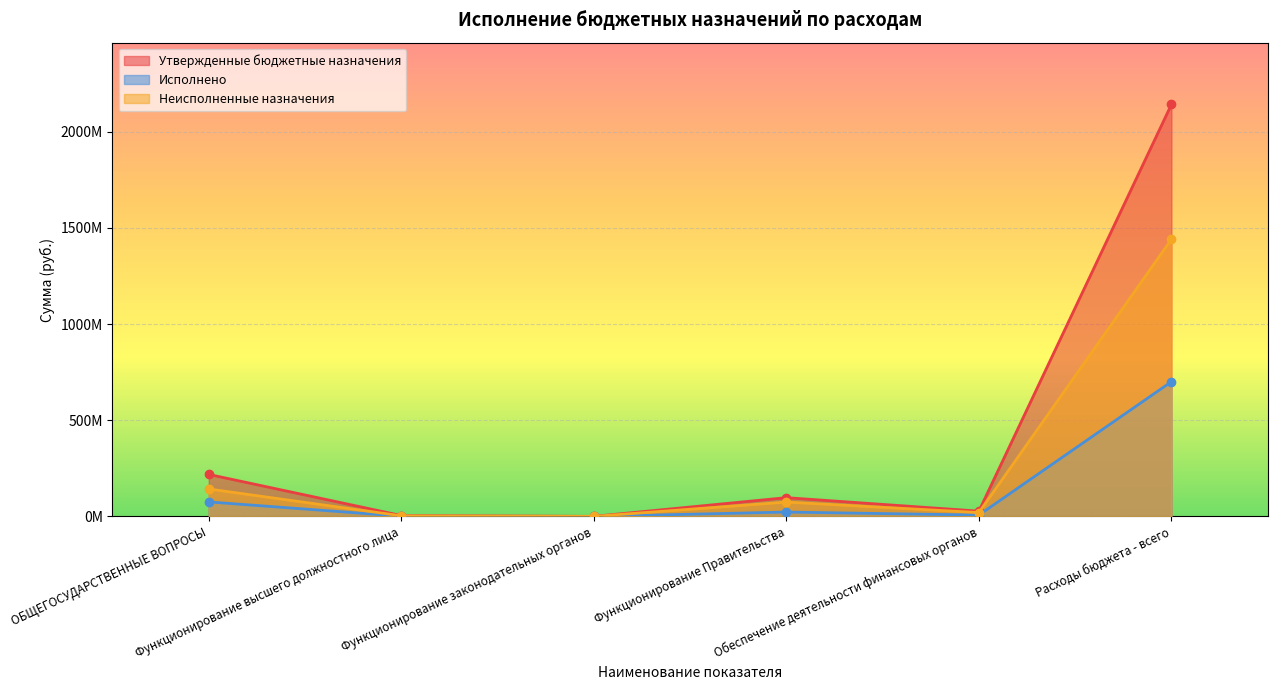

Where is Исполнено nearest to the value 350408853?

ОБЩЕГОСУДАРСТВЕННЫЕ ВОПРОСЫ